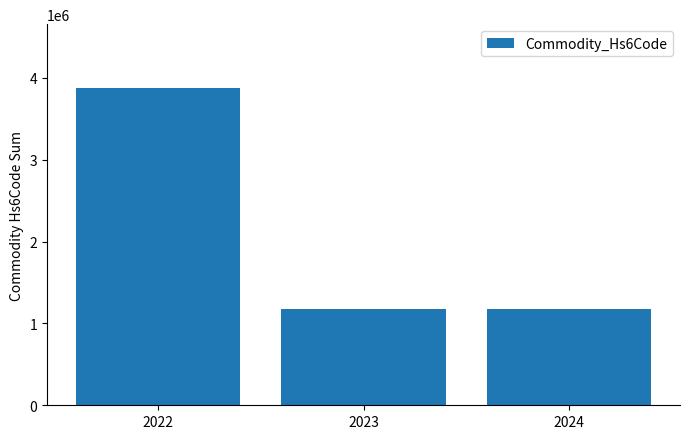

The chart shows a value of 3880484 at 2022. True or false?

True